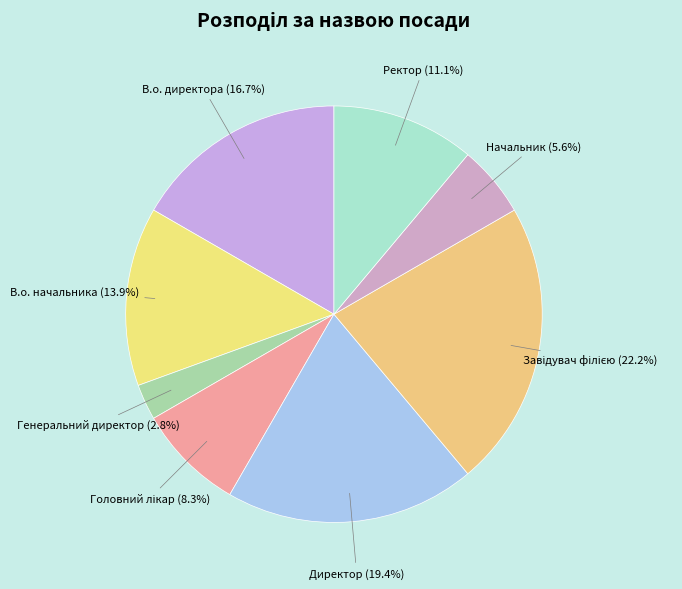

What is the largest slice in the pie chart?

Завідувач філією